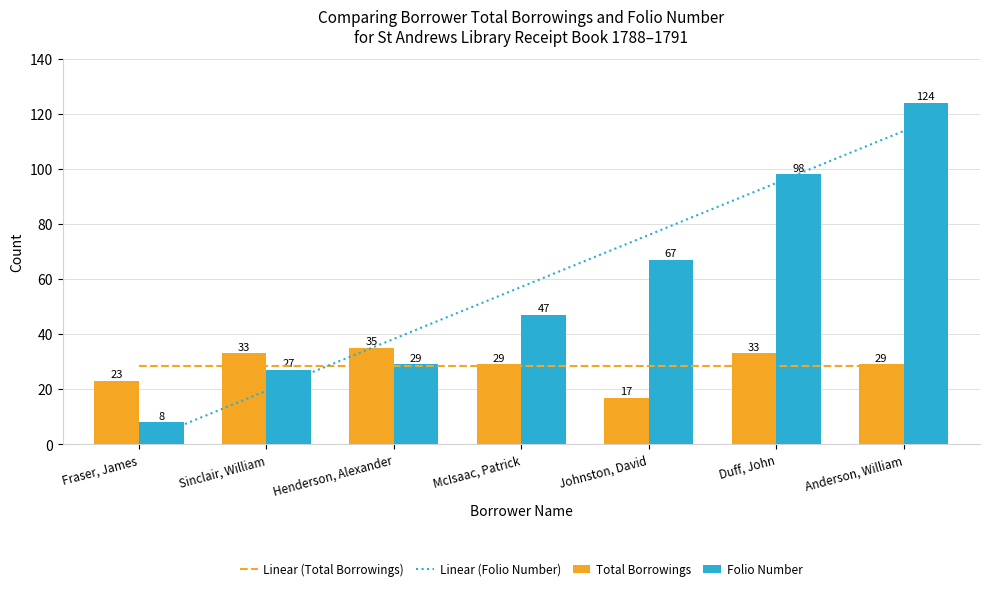

Which label corresponds to the largest value in the chart?

Anderson, William